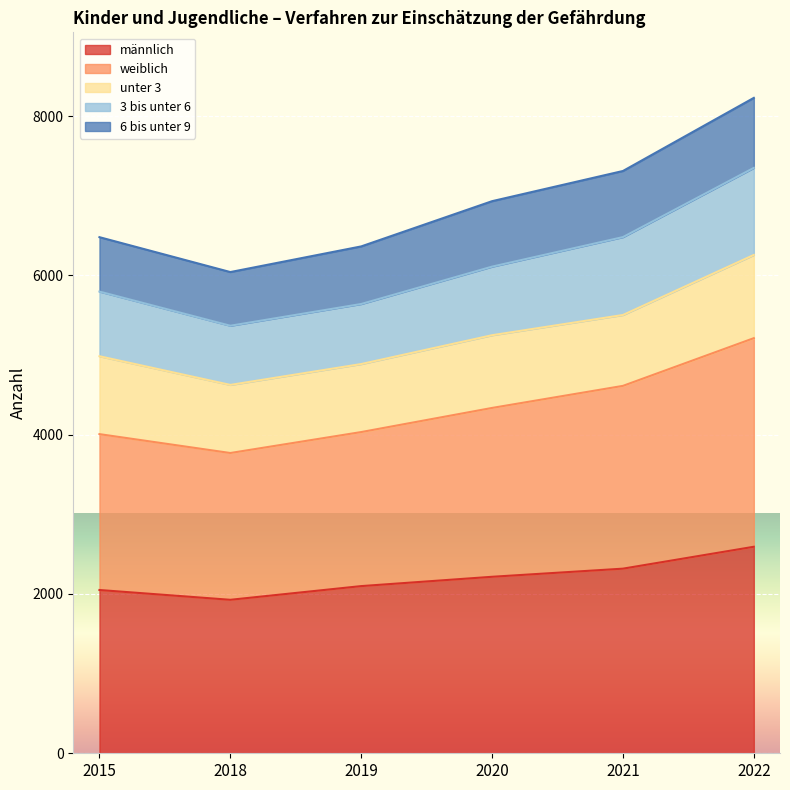

What are all the series names shown in the legend?

männlich, weiblich, unter 3, 3 bis unter 6, 6 bis unter 9